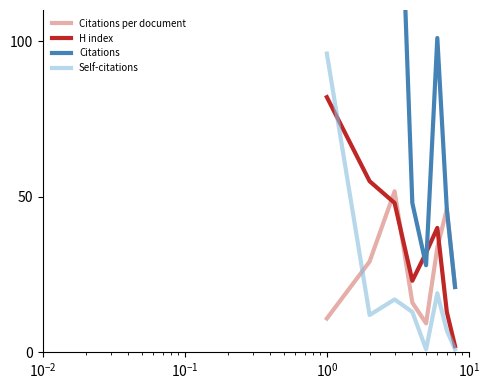

True or false: Citations per document and H index cross at least once.

True